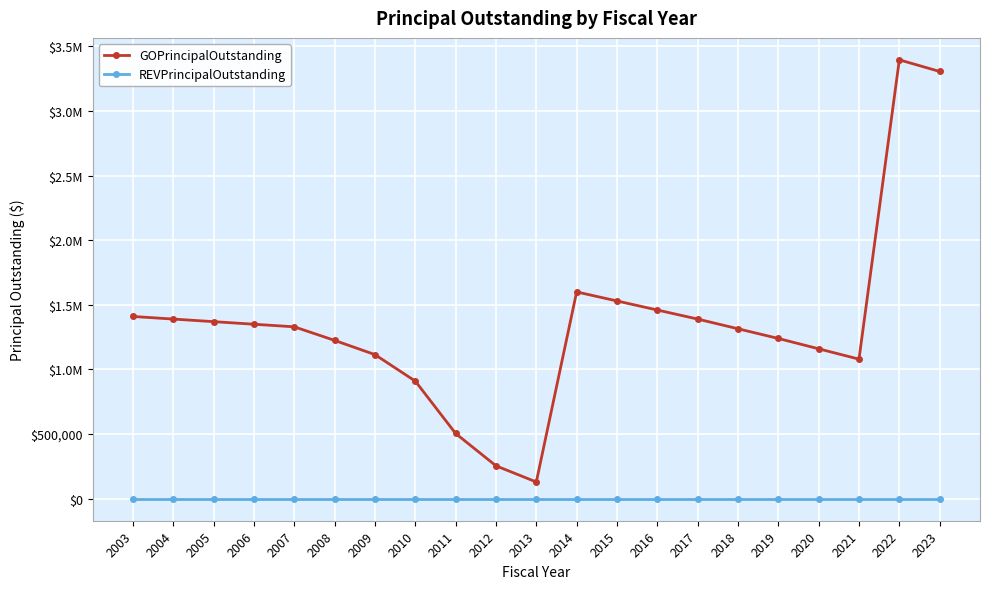

At which category is the sum across all series the highest?

2022